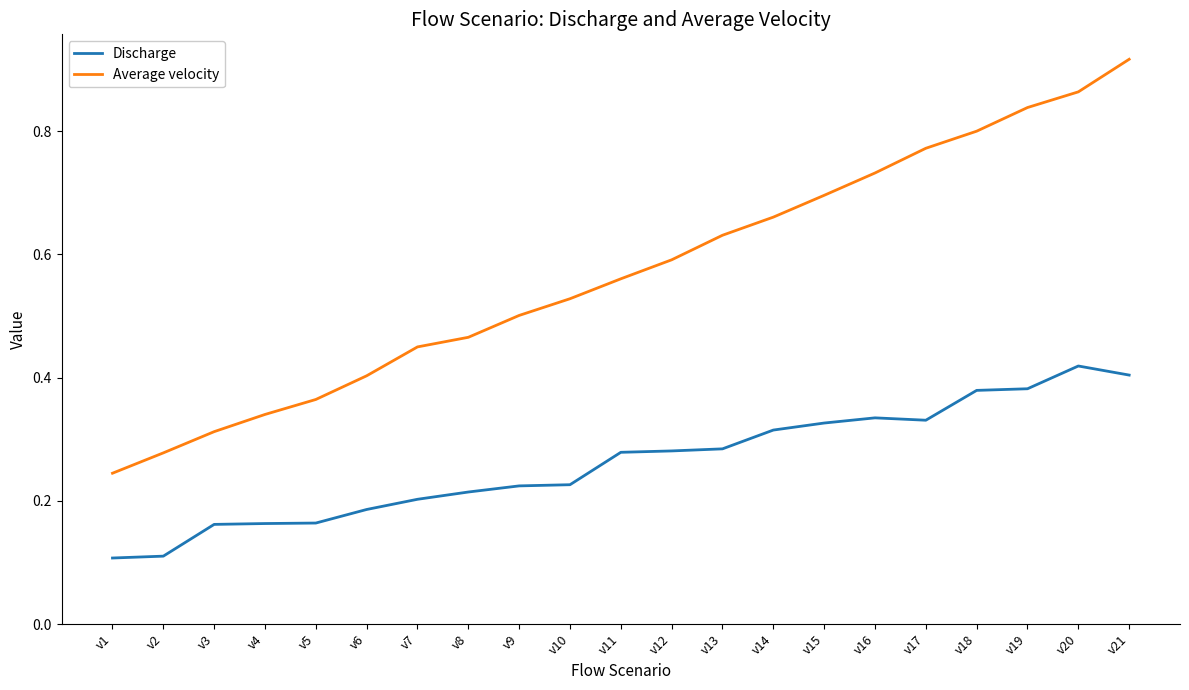

At which label is Average velocity closest to 0?

v1